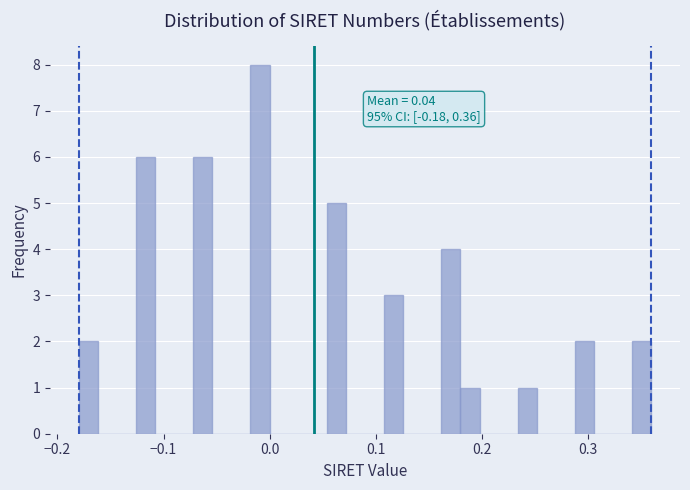

Read against the x-axis, roughly where is the centre of the tallest bar?

-0.01